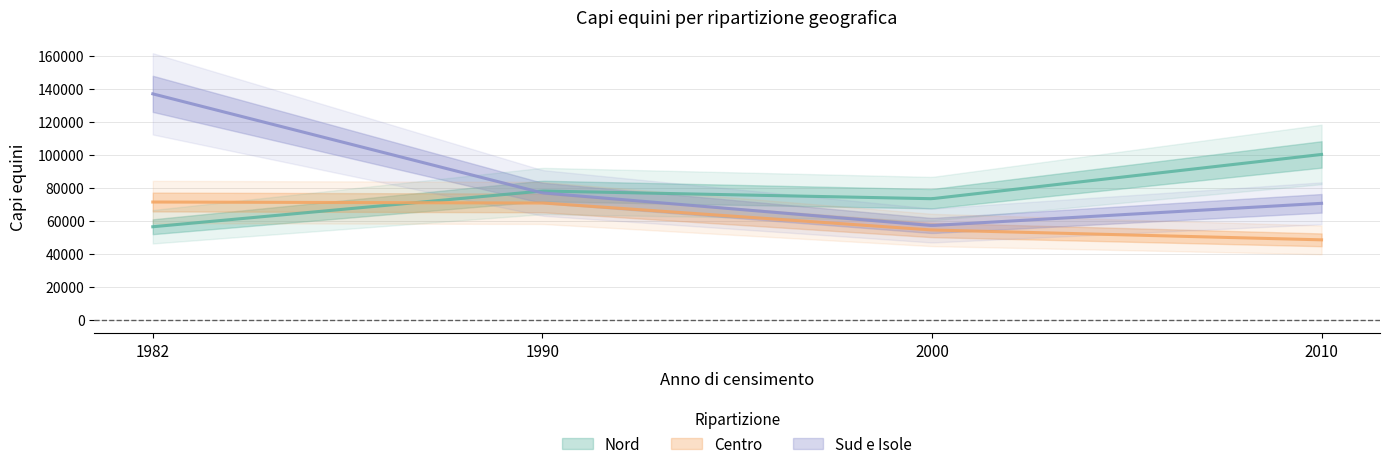

The Nord series shows 39104 at 2000. True or false?

False